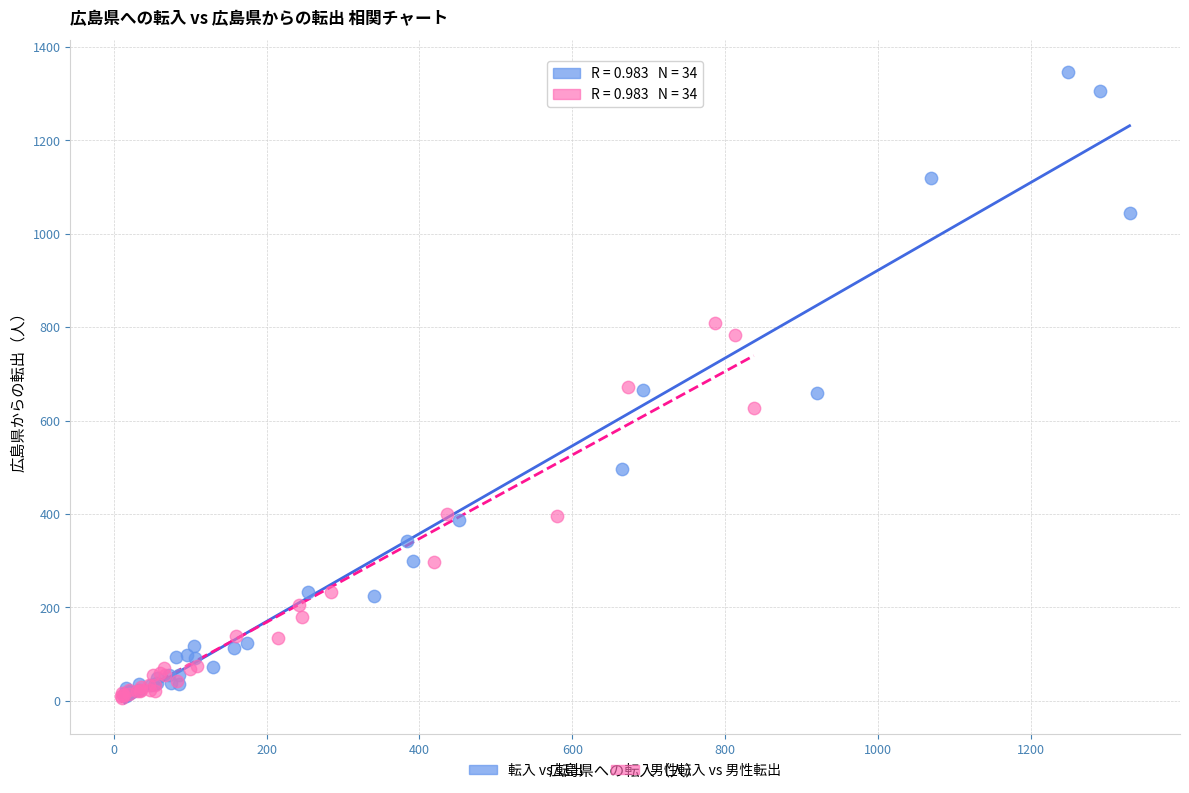

Which series has the largest Y range (max minus min)?

転入 vs 転出